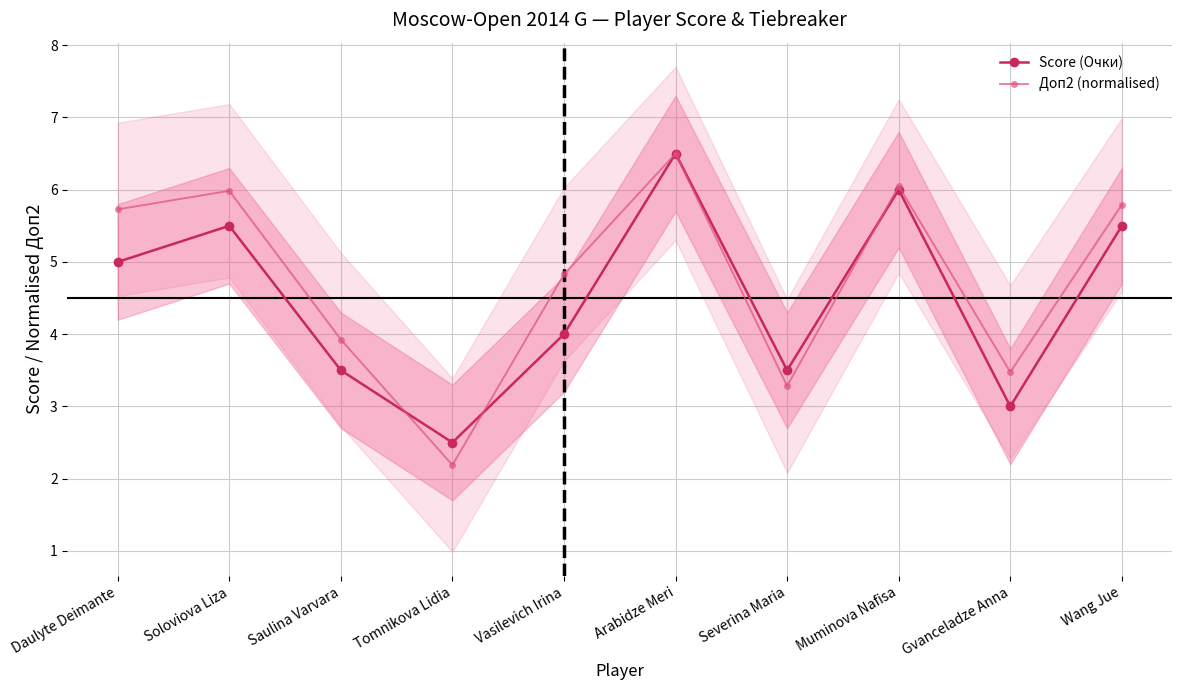

Reading left to right, list all the values displayed in this chart.

Score (Очки): Daulyte Deimante=5.0	Soloviova Liza=5.5	Saulina Varvara=3.5	Tomnikova Lidia=2.5	Vasilevich Irina=4.0	Arabidze Meri=6.5	Severina Maria=3.5	Muminova Nafisa=6.0	Gvanceladze Anna=3.0	Wang Jue=5.5
Доп2 (normalised): Daulyte Deimante=5.7	Soloviova Liza=6.0	Saulina Varvara=3.9	Tomnikova Lidia=2.2	Vasilevich Irina=4.8	Arabidze Meri=6.5	Severina Maria=3.3	Muminova Nafisa=6.0	Gvanceladze Anna=3.5	Wang Jue=5.8